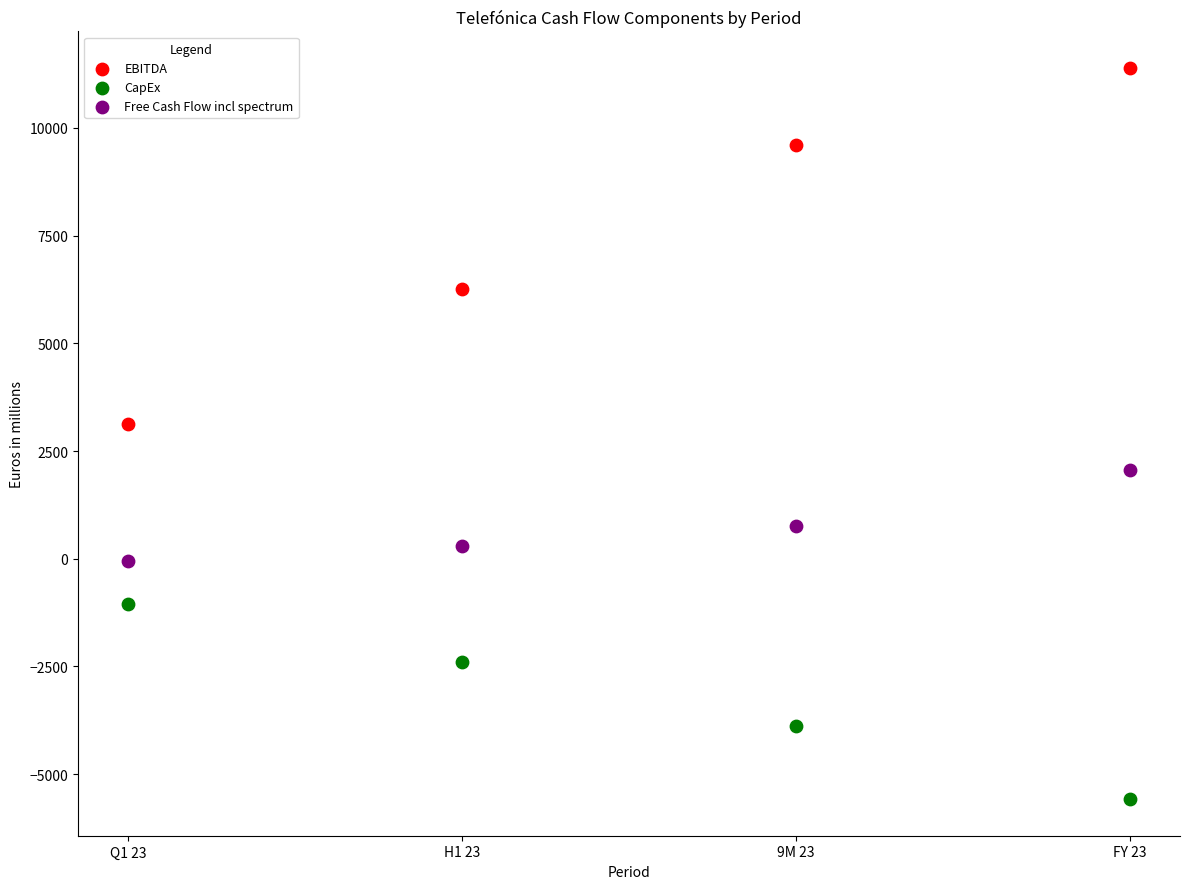

Across all data points, what is the range of X values (max minus min)?

3.0